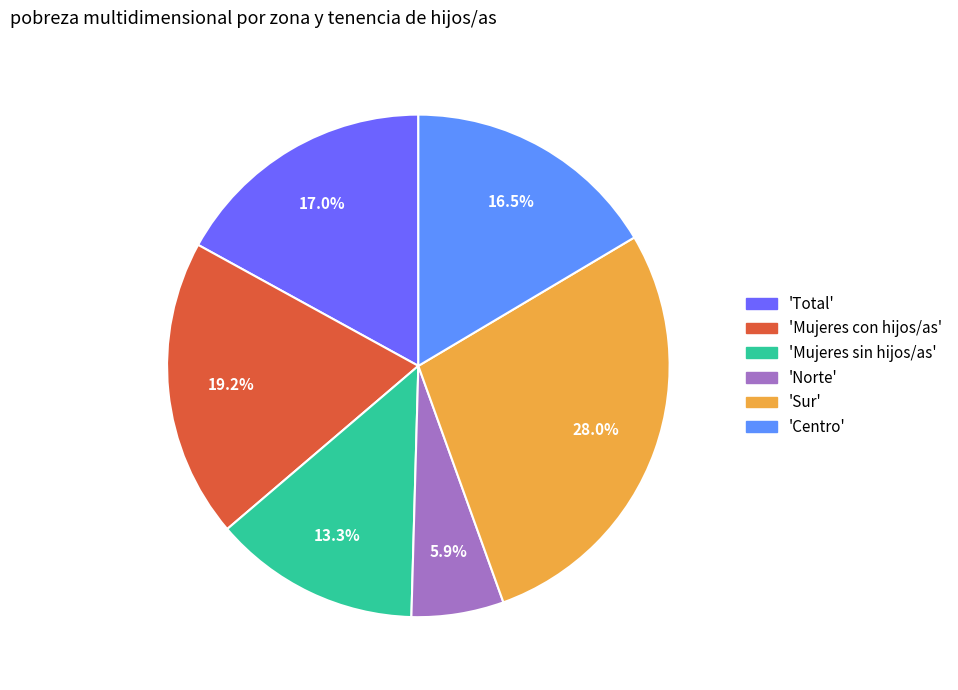

Rank the categories by value from highest to lowest.

'Sur', 'Mujeres con hijos/as', 'Total', 'Centro', 'Mujeres sin hijos/as', 'Norte'